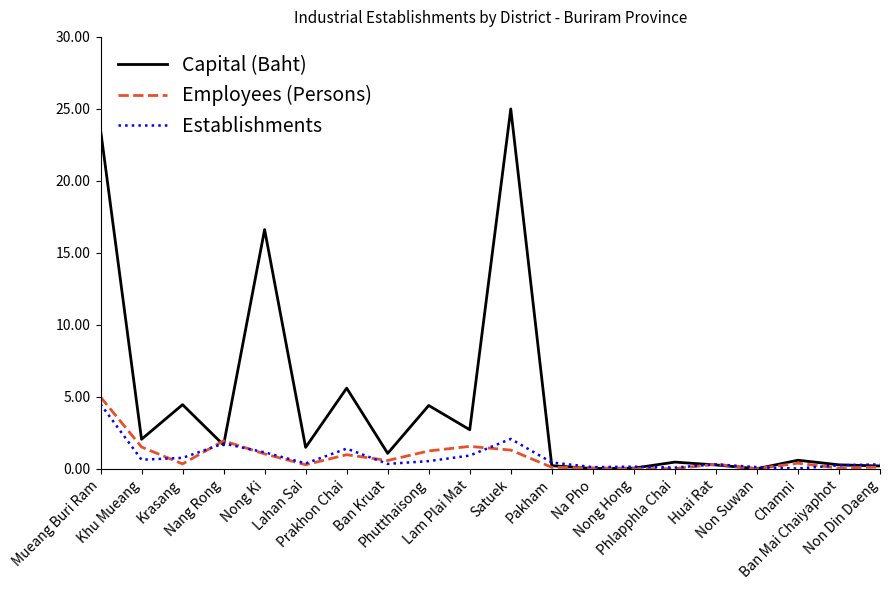

Which series has the largest range (max minus min)?

Capital (Baht)